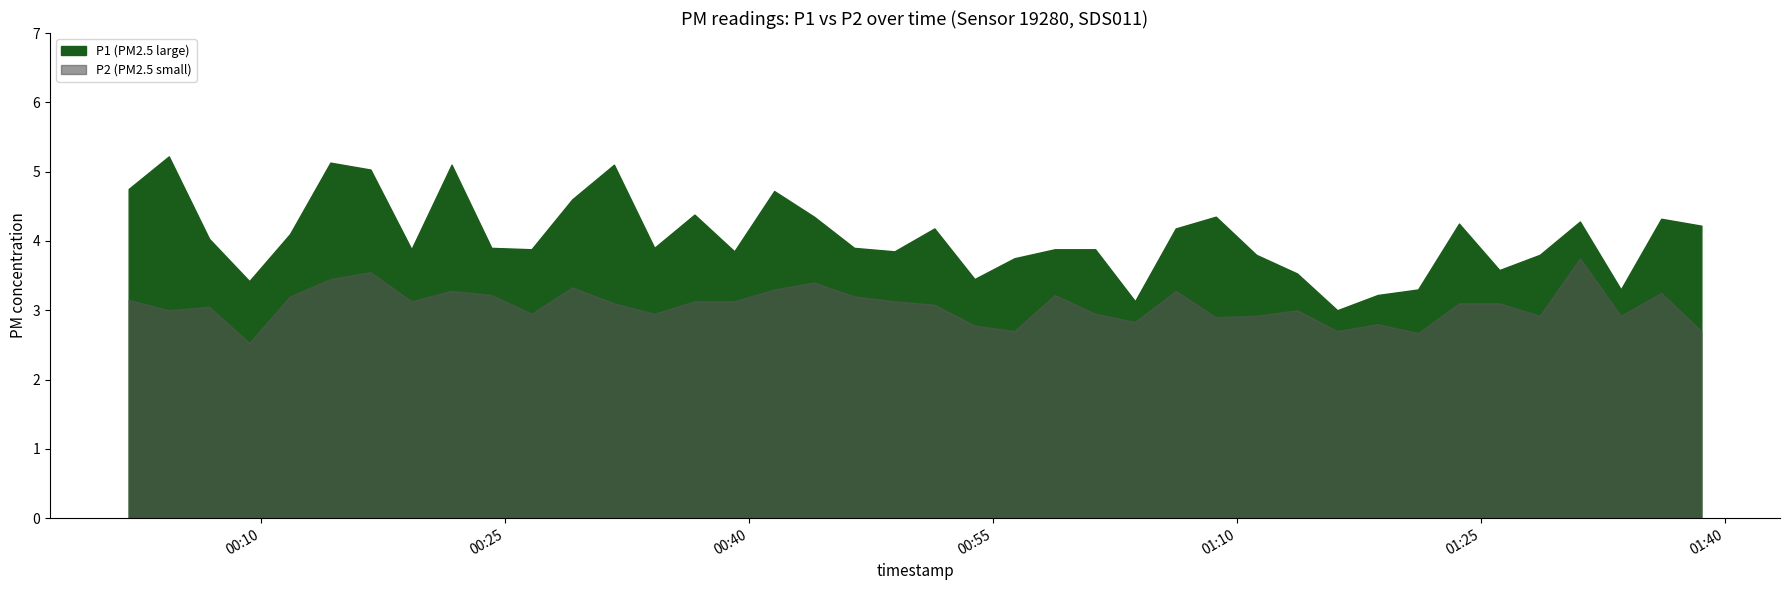

List the labels in order of P1 value, smallest first.

2022-12-07T01:16:11, 2022-12-07T01:03:45, 2022-12-07T01:18:40, 2022-12-07T01:21:09, 2022-12-07T01:33:37, 2022-12-07T00:09:18, 2022-12-07T00:53:53, 2022-12-07T01:13:43, 2022-12-07T01:26:09, 2022-12-07T00:56:20, 2022-12-07T01:11:12, 2022-12-07T01:28:38, 2022-12-07T00:39:07, 2022-12-07T00:48:58, 2022-12-07T00:19:16, 2022-12-07T00:26:39, 2022-12-07T00:58:49, 2022-12-07T01:01:18, 2022-12-07T00:24:11, 2022-12-07T00:34:12, 2022-12-07T00:46:29, 2022-12-07T00:06:50, 2022-12-07T00:11:48, 2022-12-07T00:51:25, 2022-12-07T01:06:15, 2022-12-07T01:38:34, 2022-12-07T01:23:40, 2022-12-07T01:31:06, 2022-12-07T01:36:06, 2022-12-07T00:44:01, 2022-12-07T01:08:43, 2022-12-07T00:36:40, 2022-12-07T00:29:09, 2022-12-07T00:41:34, 2022-12-07T00:01:53, 2022-12-07T00:16:45, 2022-12-07T00:21:44, 2022-12-07T00:31:43, 2022-12-07T00:14:17, 2022-12-07T00:04:21